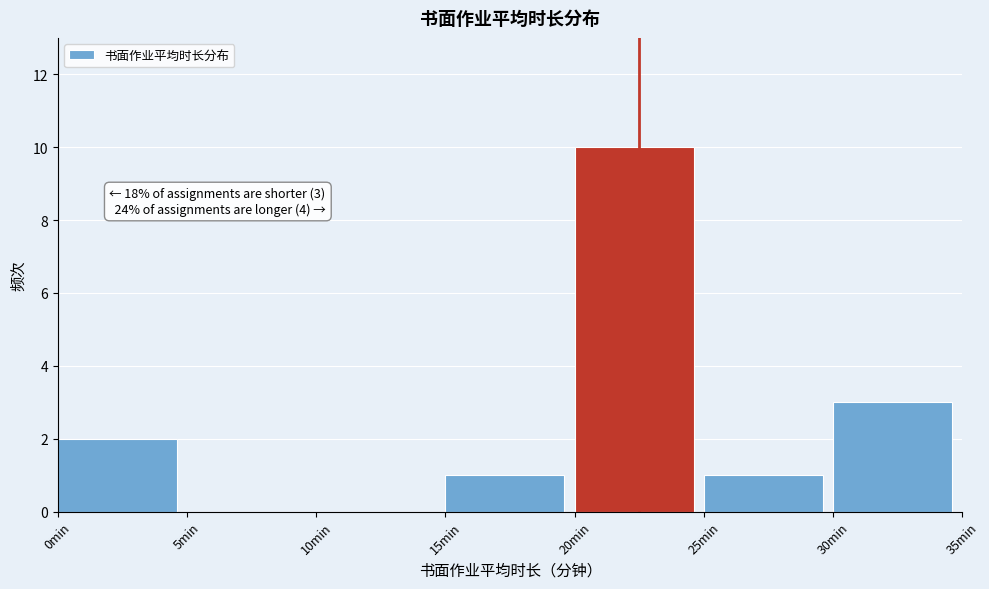

Over which range of the x-axis is the bar tallest?

20 to 25